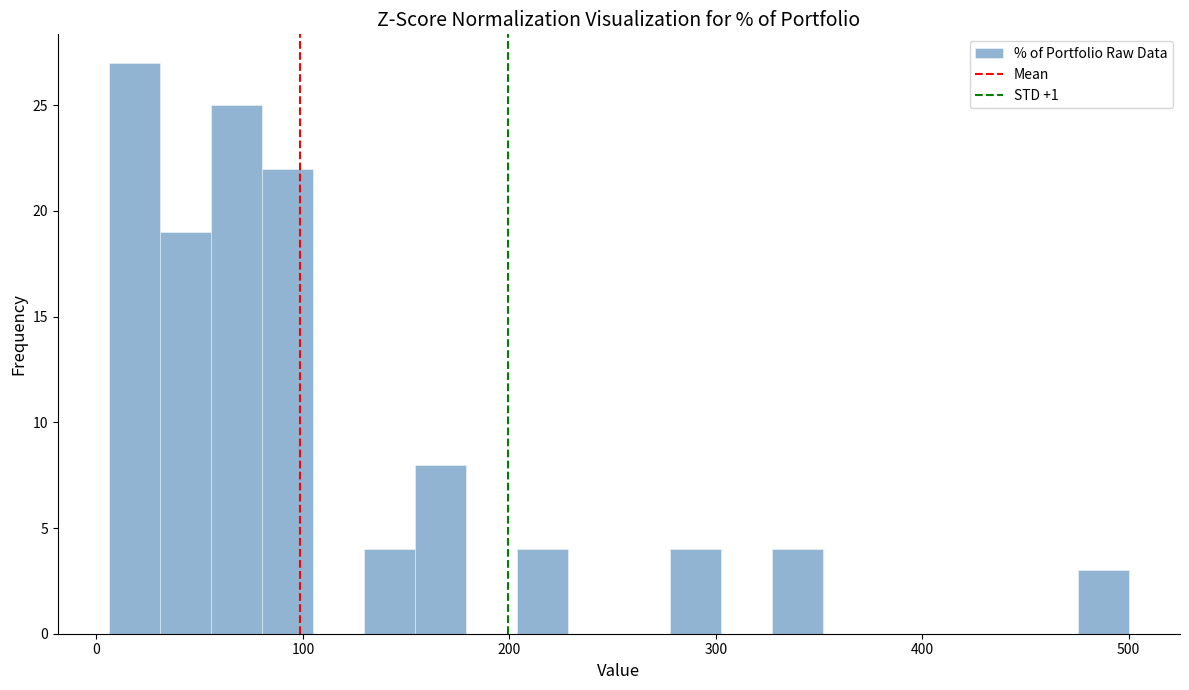

Read against the x-axis, roughly where is the centre of the tallest bar?

20